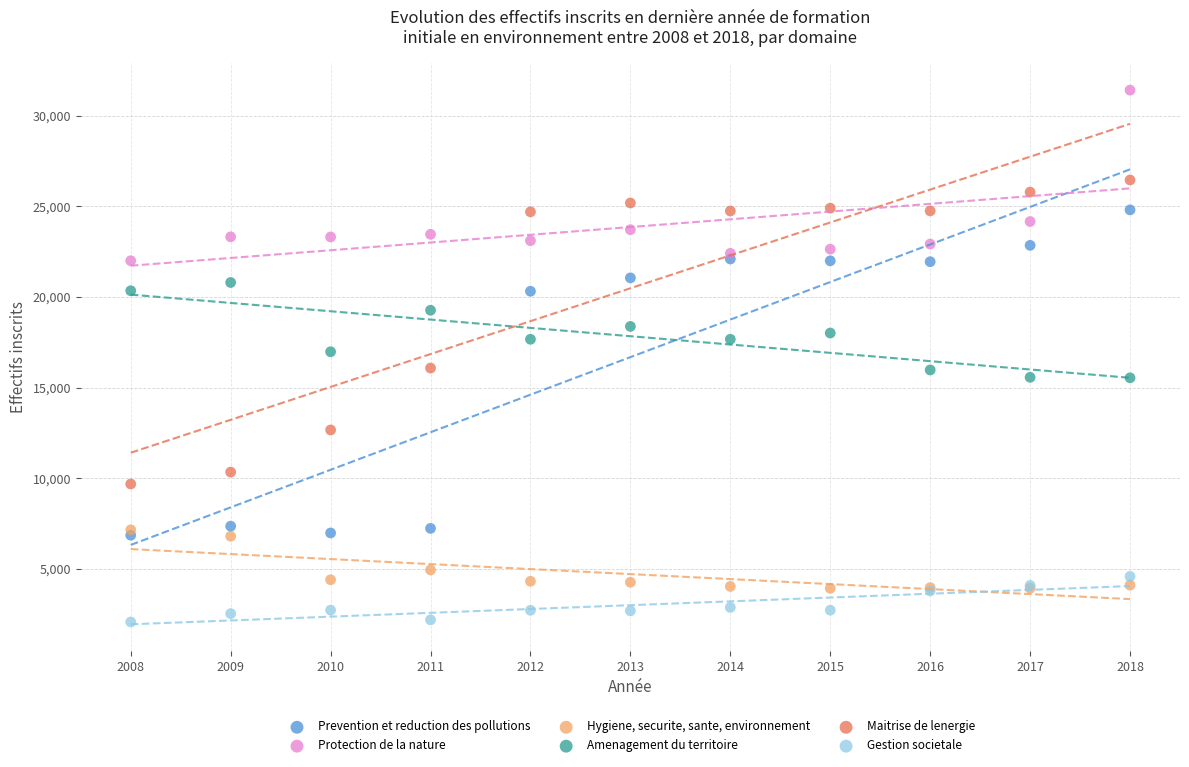

Which series contains the lowest Y value?

Gestion societale